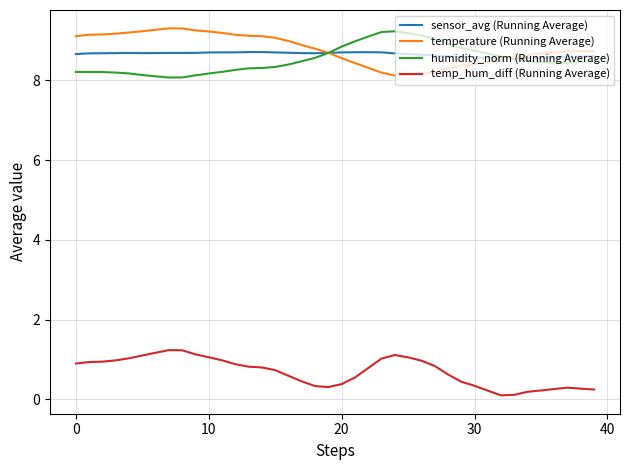

True or false: humidity_norm (Running Average) and temp_hum_diff (Running Average) intersect in this chart.

False